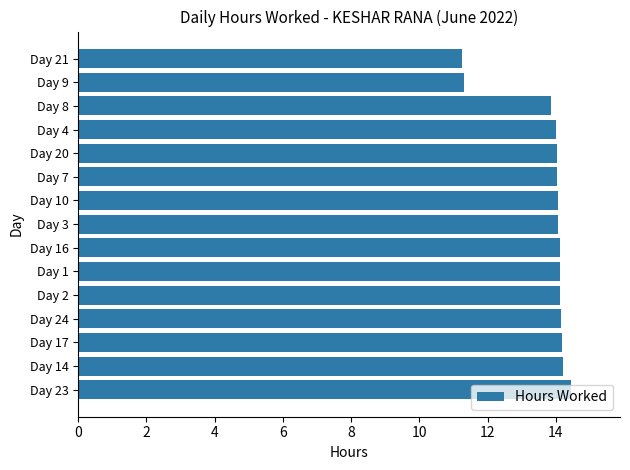

What is the change in value from Day 24 to Day 21?

-2.9